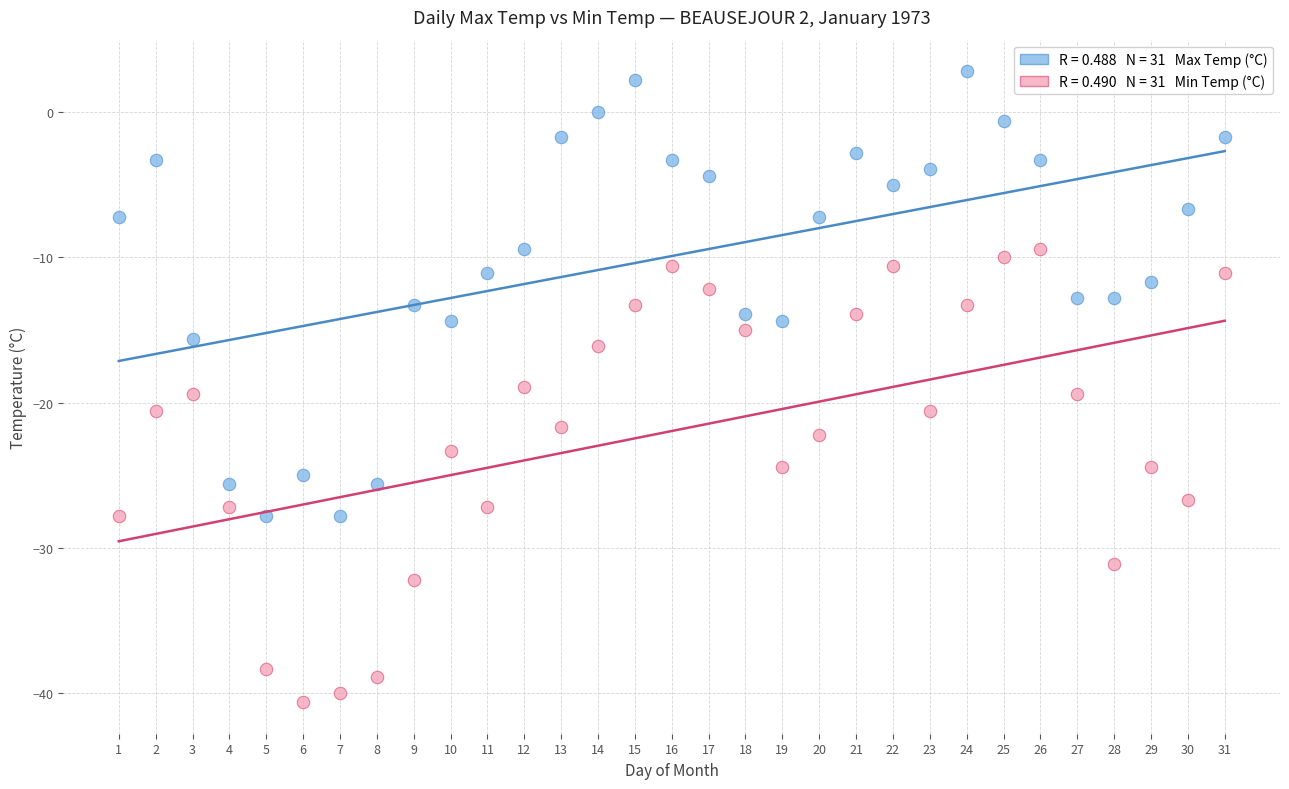

Across all series, what Y value is closest to -18?

-18.9